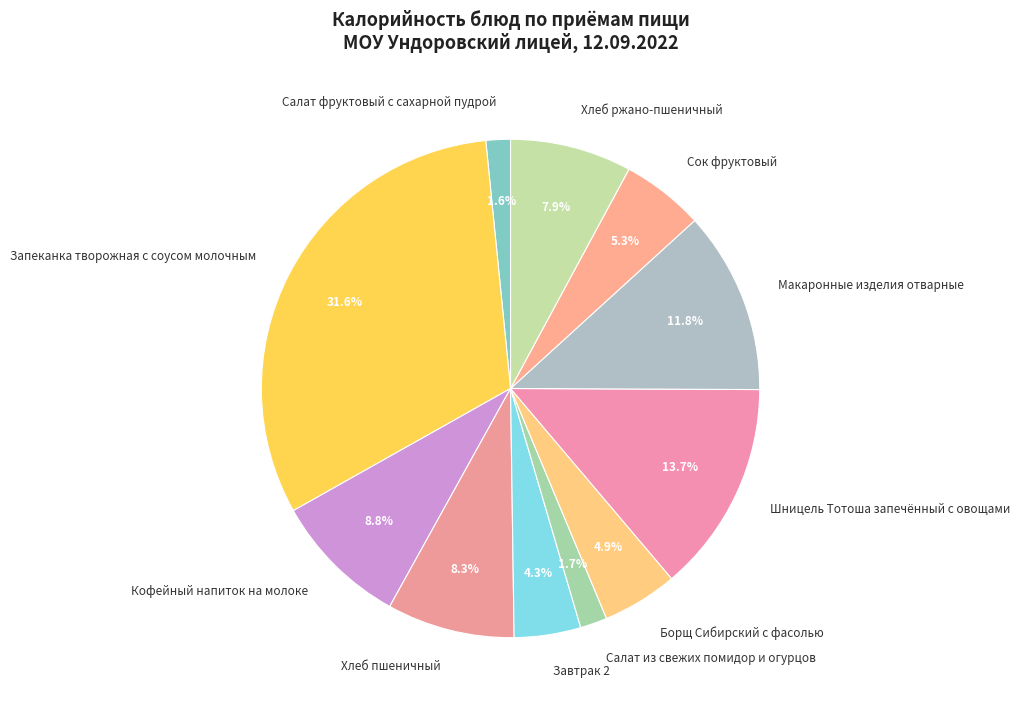

Count the number of slices in the pie.

11